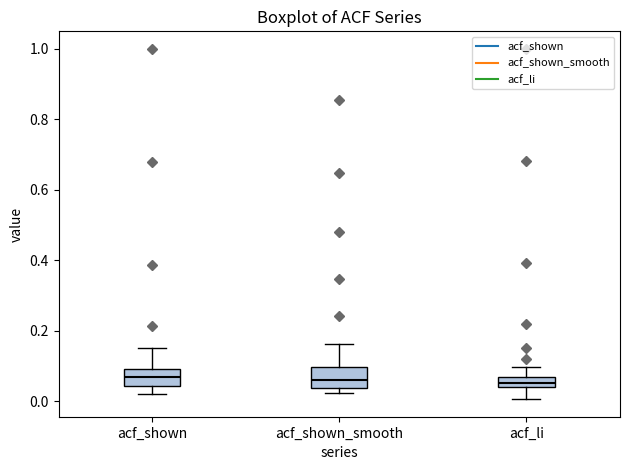

Where is the lower edge of the box for acf_li on the y-axis? The values are not printed on the chart, so give them approximately, as read against the axis.

0.04